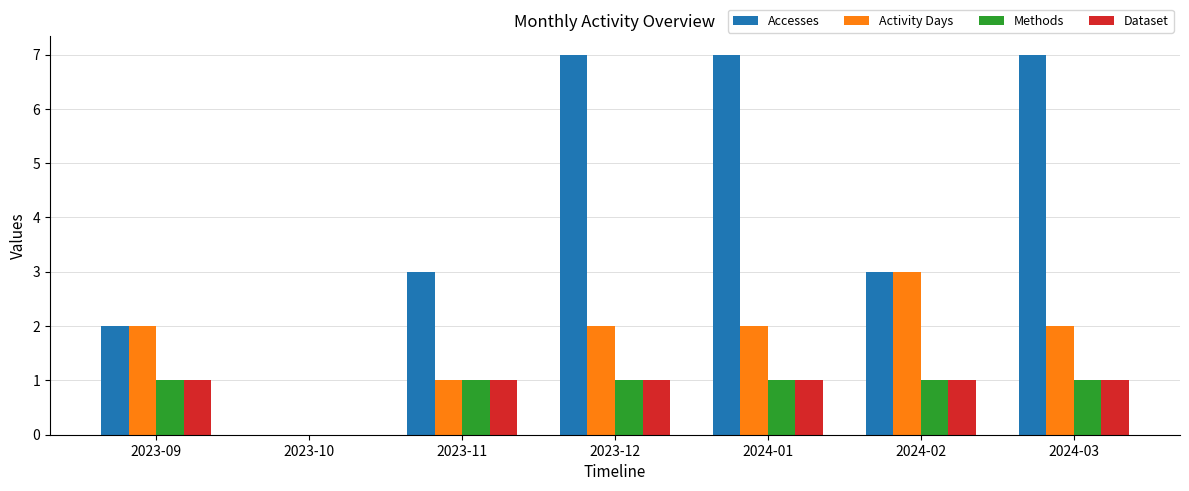

How many groups of bars are there?

7